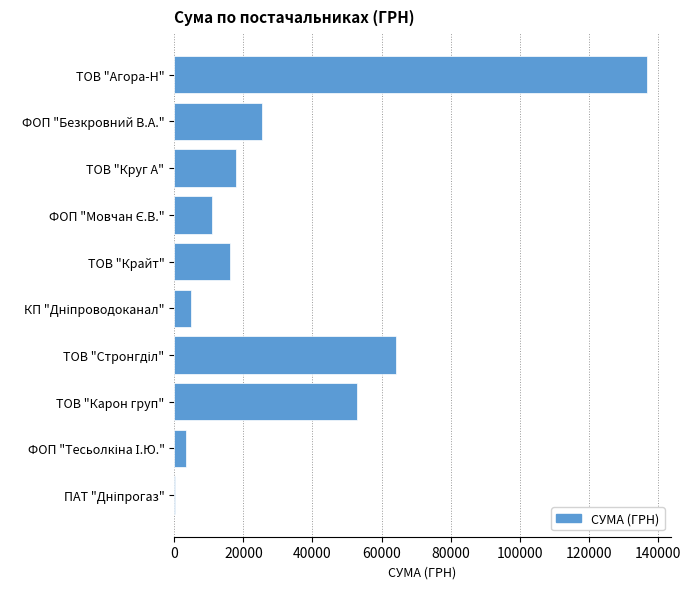

What is the sum of all values?

332932.3